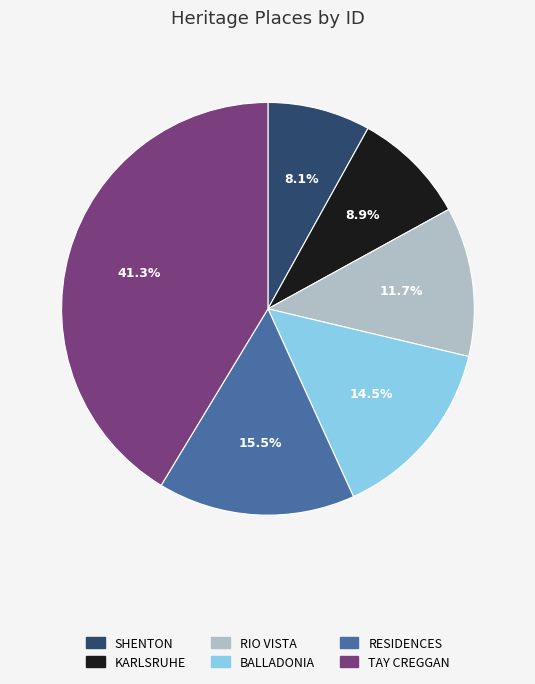

Which slice is the smallest?

SHENTON